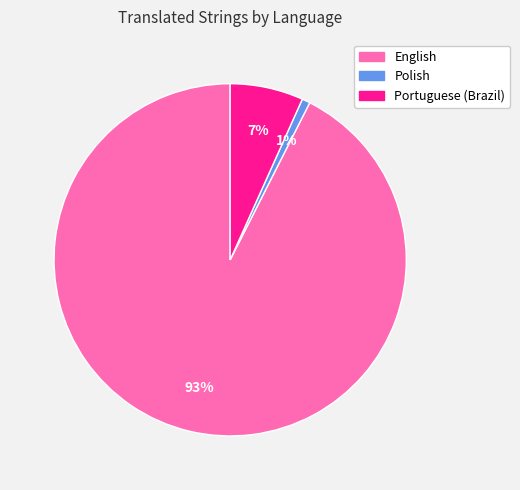

What is the largest slice in the pie chart?

English